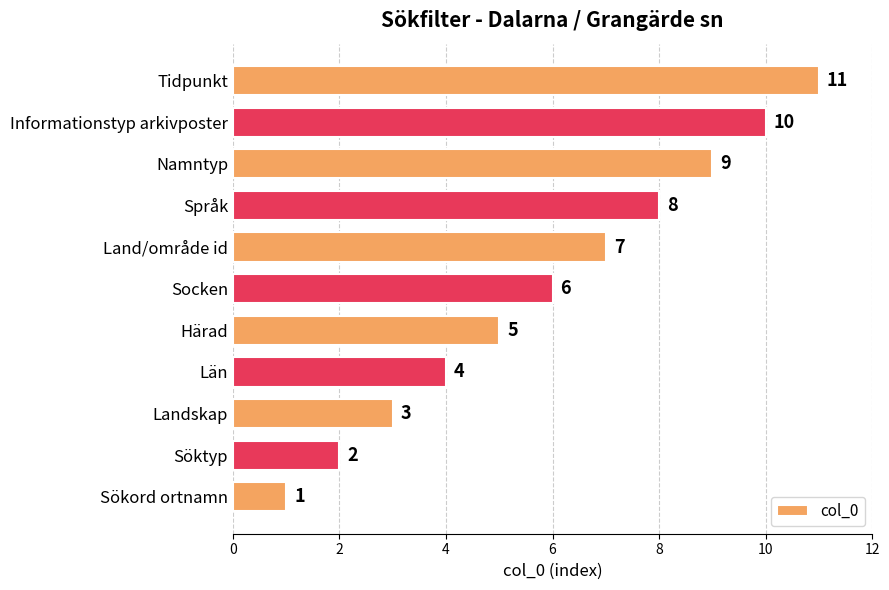

Count the values in the range 3 to 9.

7